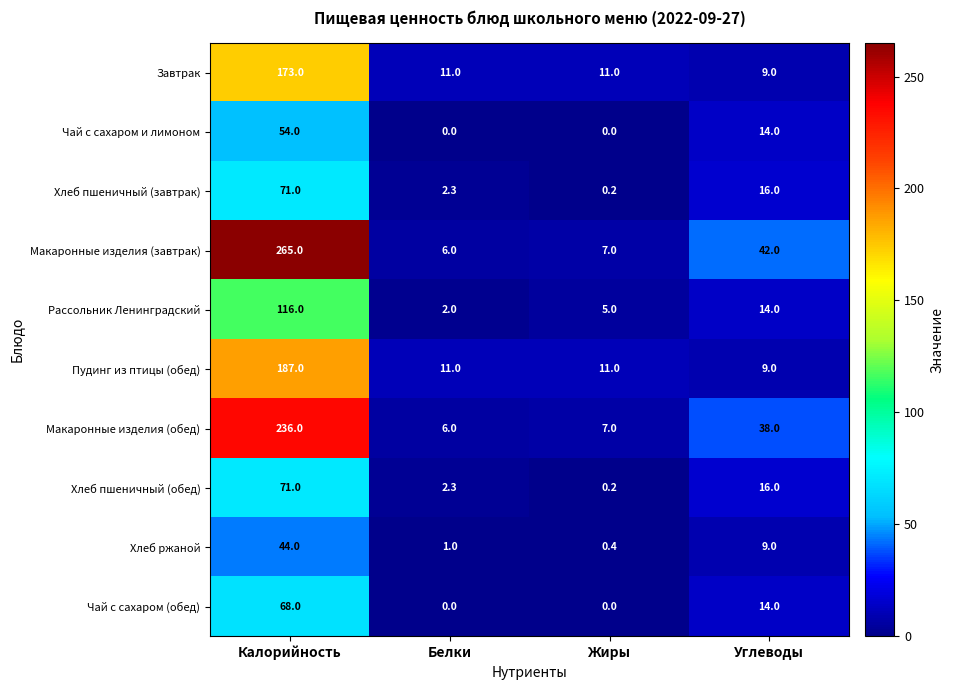

What is the difference between the maximum and second lowest values in the Пудинг из птицы (обед) series?

176.0